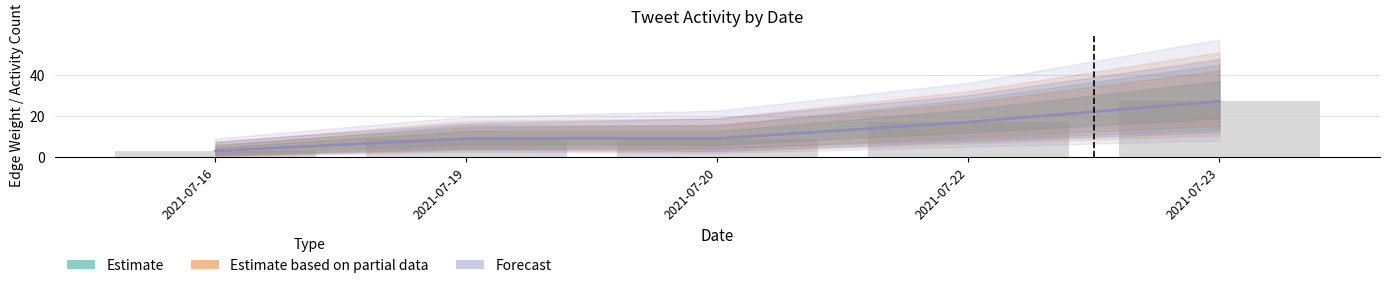

Which series has the largest range (max minus min)?

Estimate